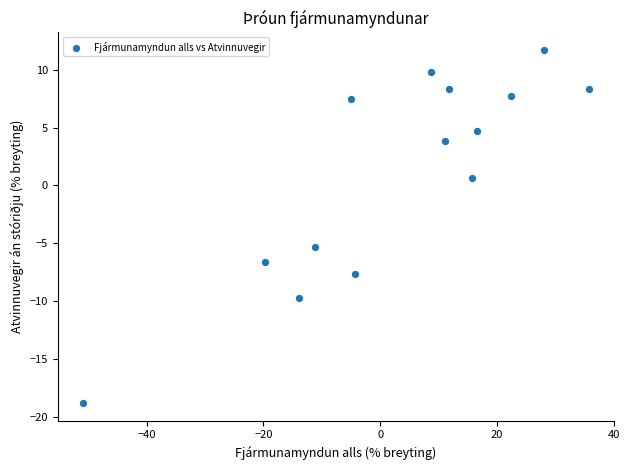

What Y value in the scatter plot is closest to -3?

-5.3